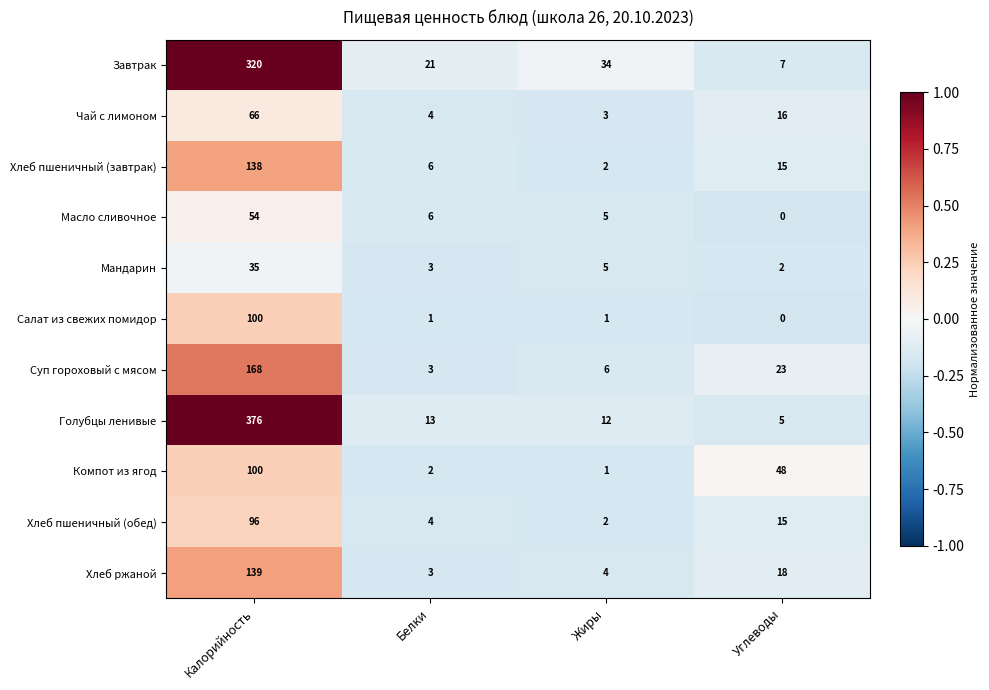

At which label does Мандарин first exceed 5?

Калорийность